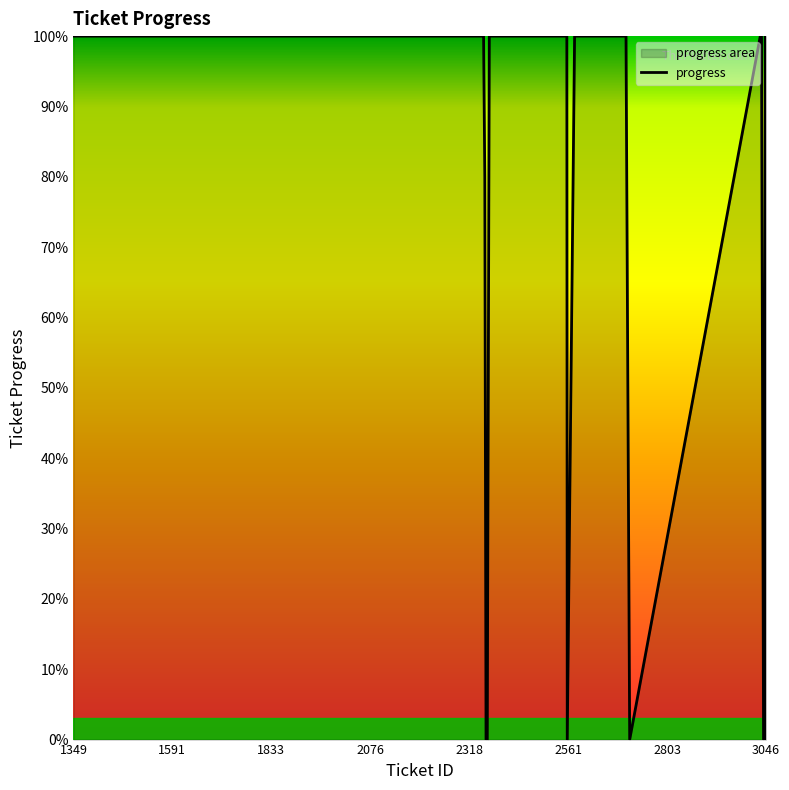

What is the greatest value displayed?

100